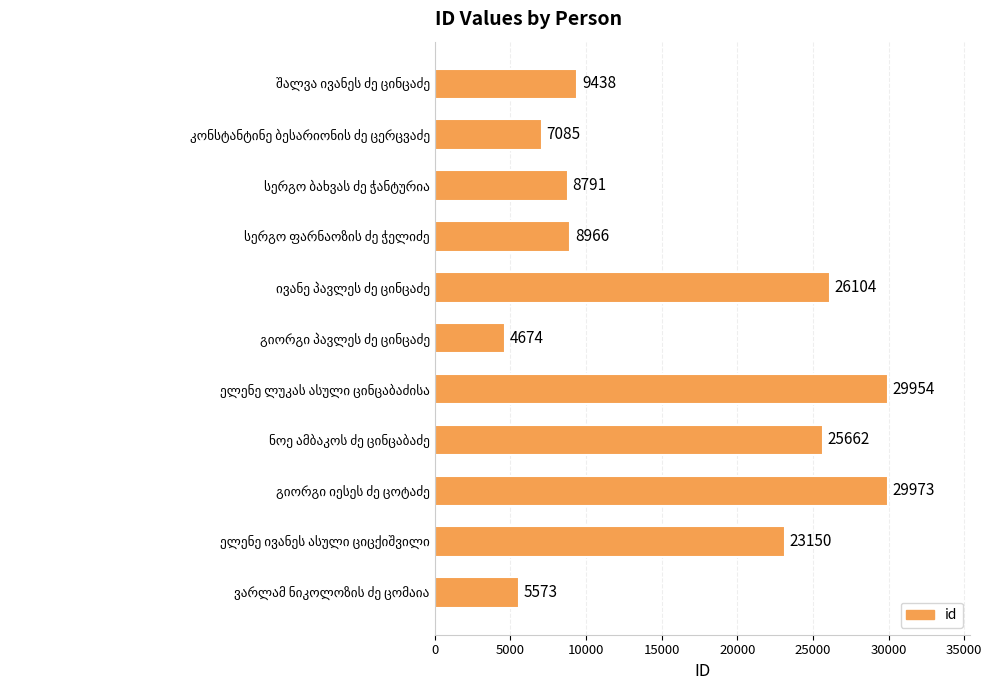

Reading bottom to top, what are all the values shown in this chart?

5573	23150	29973	25662	29954	4674	26104	8966	8791	7085	9438